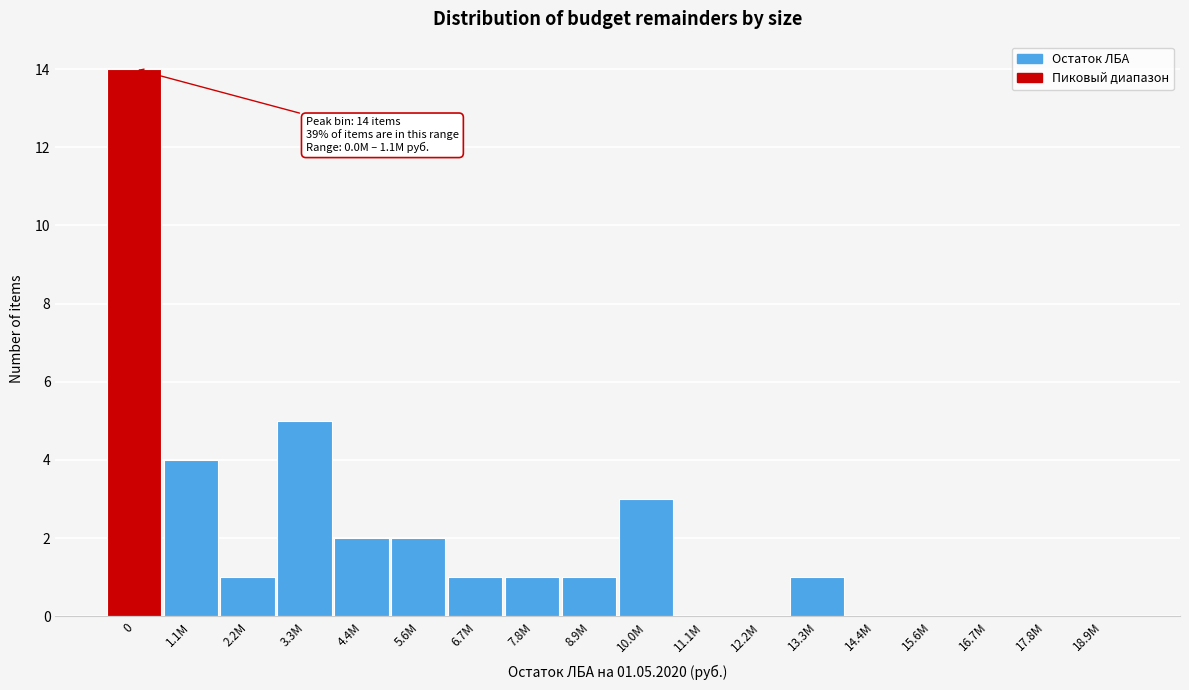

Reading right to left, what are all the values shown in this chart?

18.9M=0	17.8M=0	16.7M=0	15.6M=0	14.4M=0	13.3M=1	12.2M=0	11.1M=0	10.0M=3	8.9M=1	7.8M=1	6.7M=1	5.6M=2	4.4M=2	3.3M=5	2.2M=1	1.1M=4	0=14